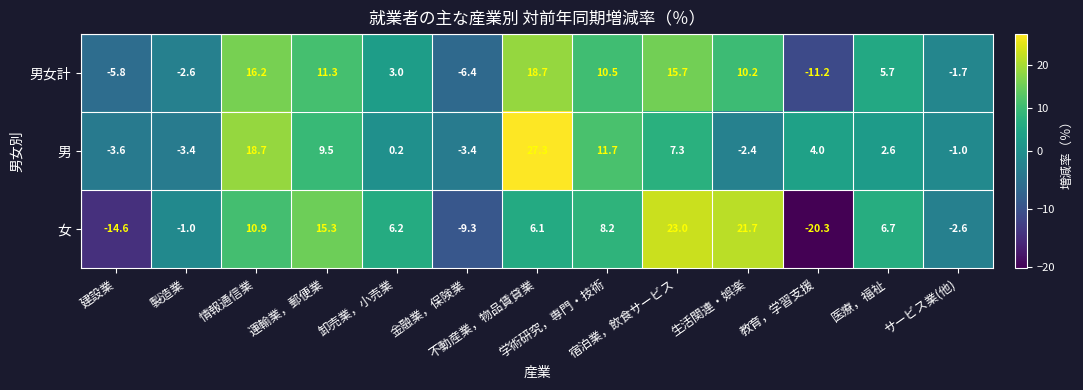

What is the smallest value displayed?

-20.3